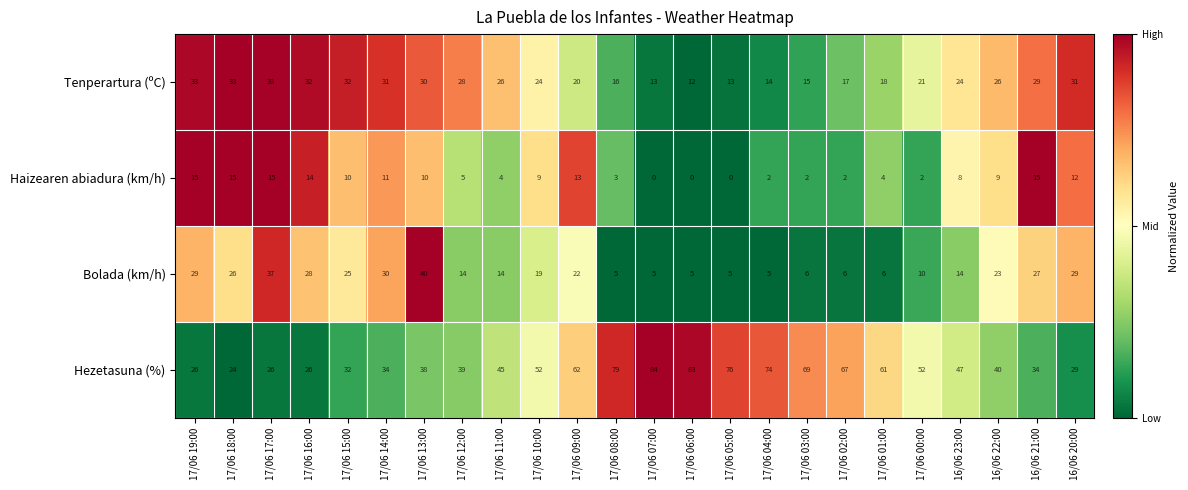

Is it true that Haizearen abiadura (km/h) equals 15 at 17/06 10:00?

False